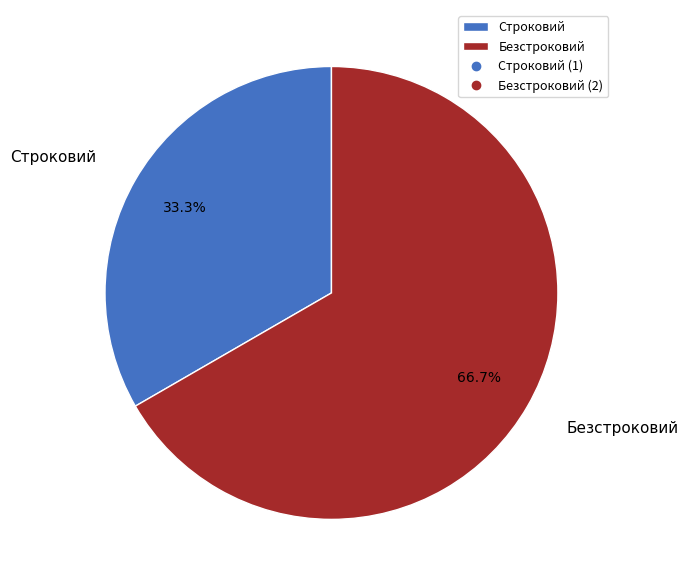

What is the total percentage of Безстроковий and Строковий?

100.0%